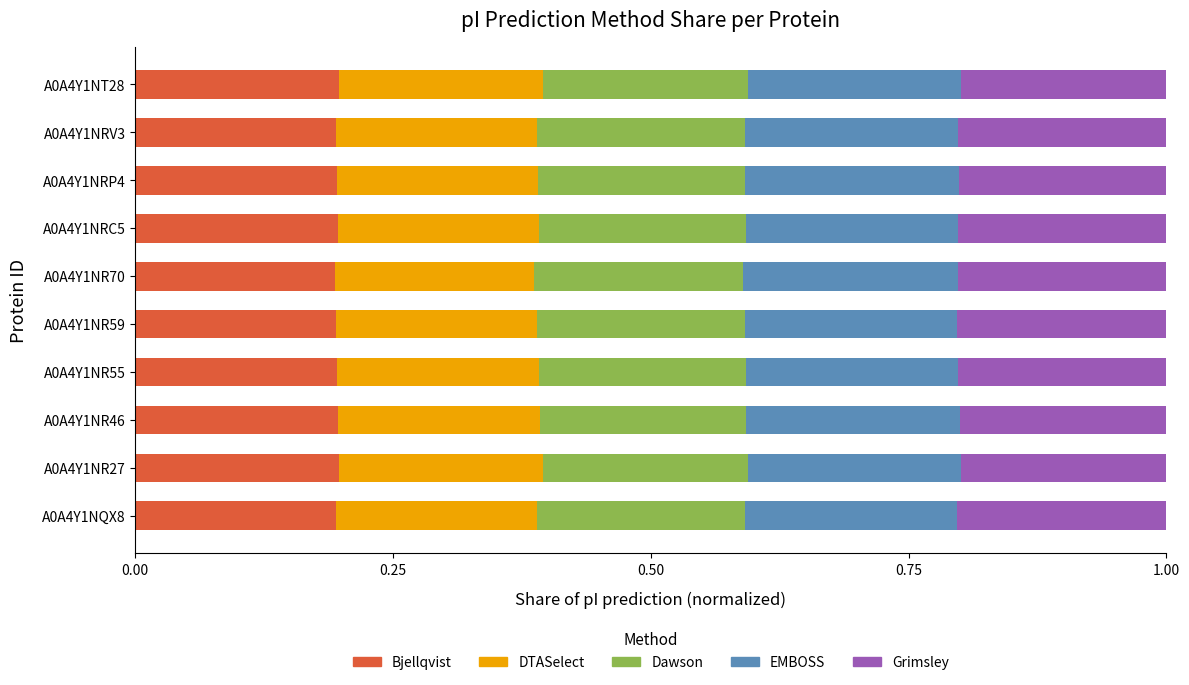

What is the total value across all series at A0A4Y1NR55?

1.0